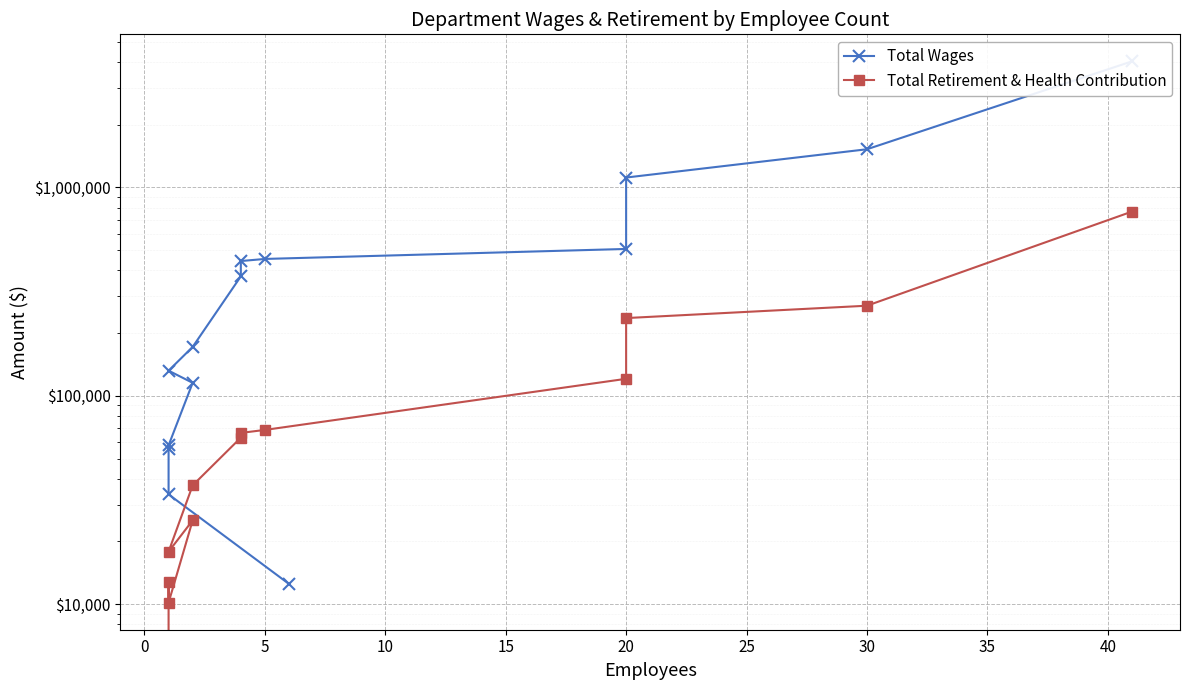

What is the maximum value shown in the chart?

4019750